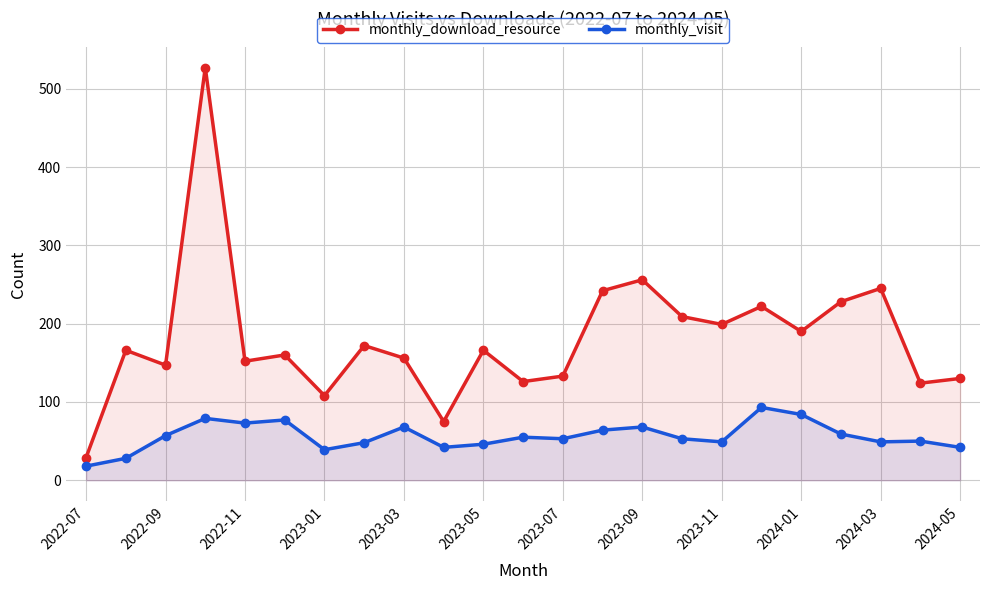

How many lines are shown in the chart?

2